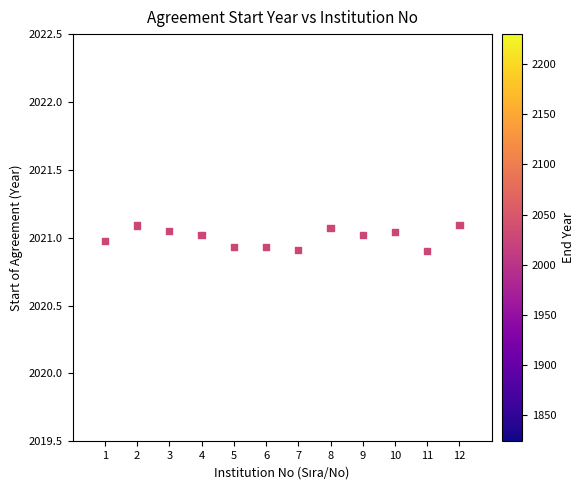

What is the range of X values (max minus min)?

11.0